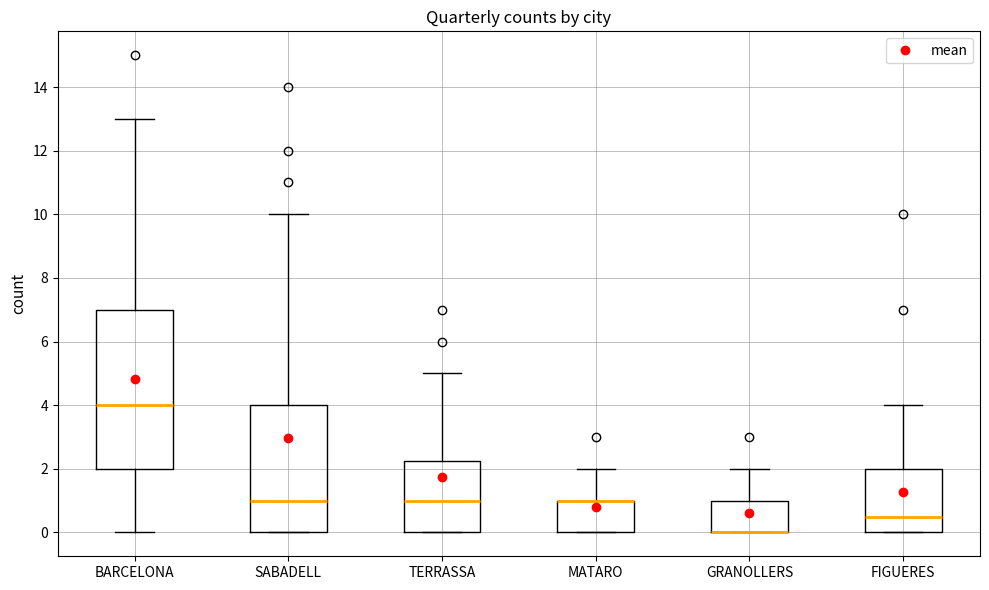

Reading left to right, transcribe this box plot: for each box, give where its median line is, the range the box spans, and where its two whiskers end, as read against the y-axis. The values are not printed on the chart, so give them approximately, as read against the axis.

BARCELONA: median 4.0, box 2.0 to 7.0, whiskers 0.0 to 13.0
SABADELL: median 1.0, box 0.0 to 4.0, whiskers 0.0 to 10.0
TERRASSA: median 1.0, box 0.0 to 2.2, whiskers 0.0 to 5.0
MATARO: median 1.0 (drawn on the box's upper edge), box 0.0 to 1.0, whiskers 0.0 to 2.0
GRANOLLERS: median 0.0 (drawn on the box's lower edge), box 0.0 to 1.0, whiskers 0.0 to 2.0
FIGUERES: median 0.6, box 0.0 to 2.0, whiskers 0.0 to 4.0